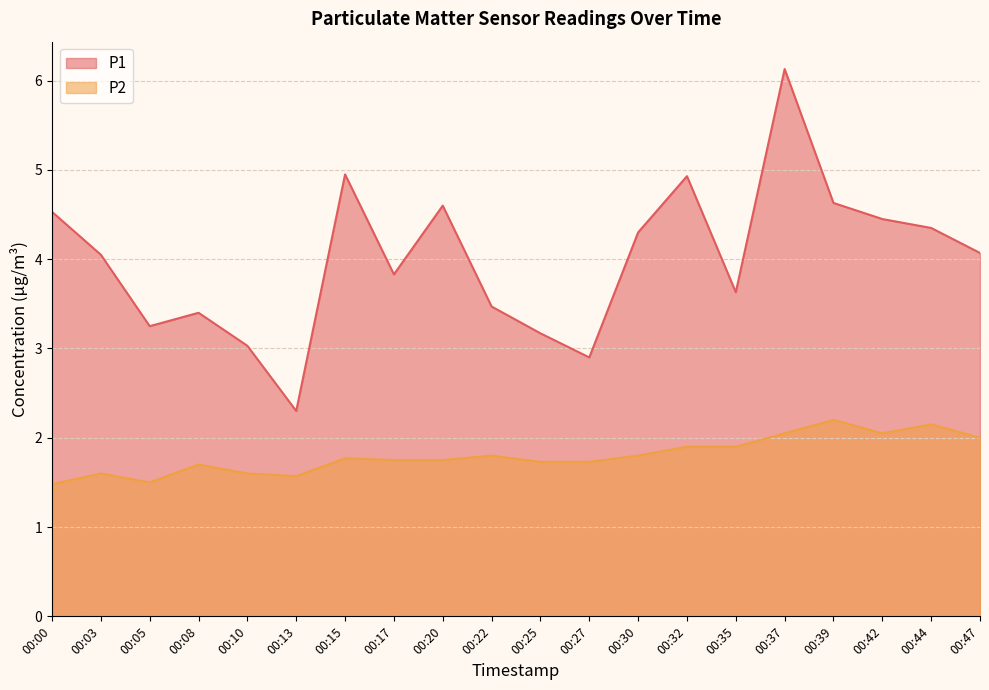

The P1 series shows 6.1 at 00:37. True or false?

True